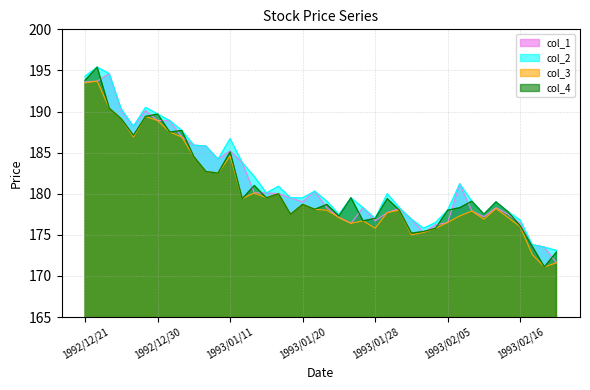

True or false: col_4 and col_2 intersect in this chart.

False